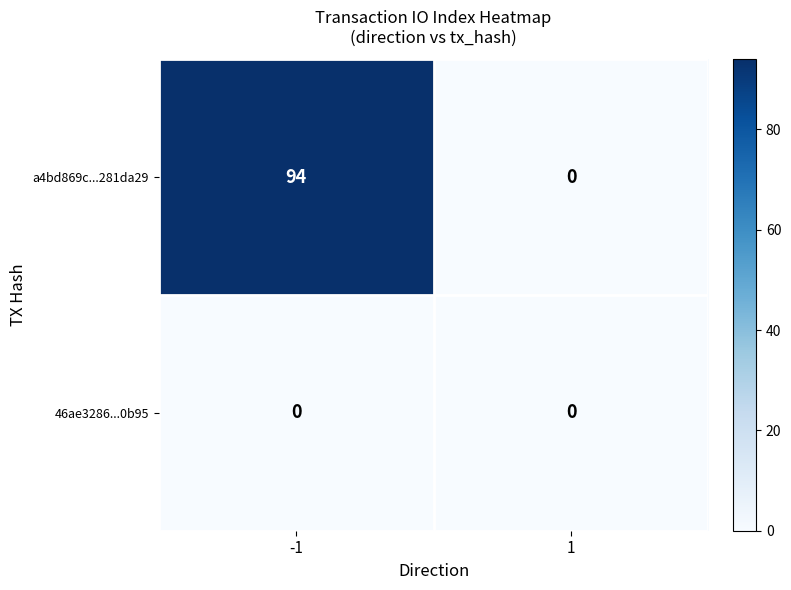

Which category has the highest value across all series?

-1